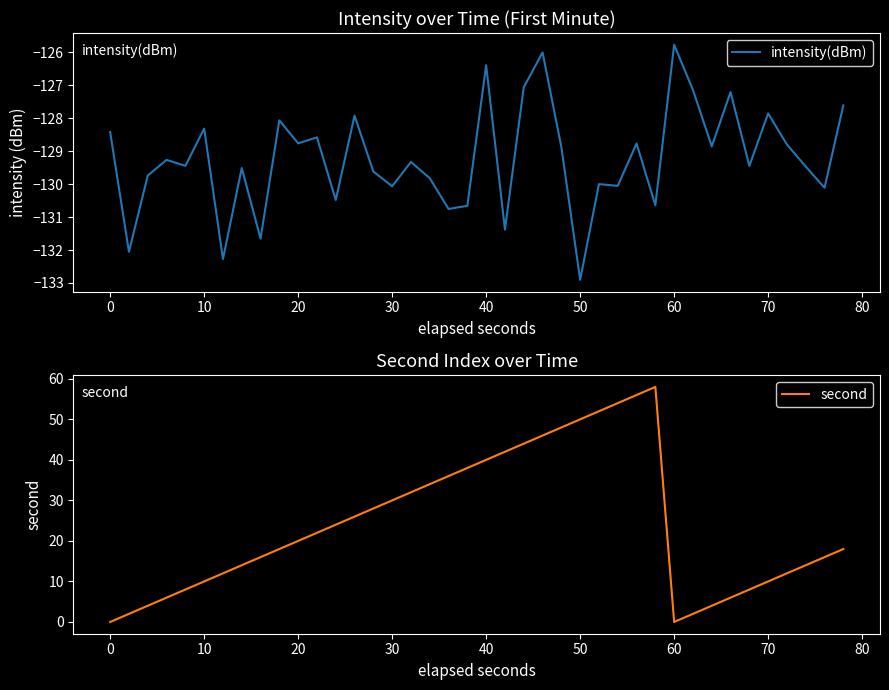

At which label does intensity(dBm) reach its minimum?

50